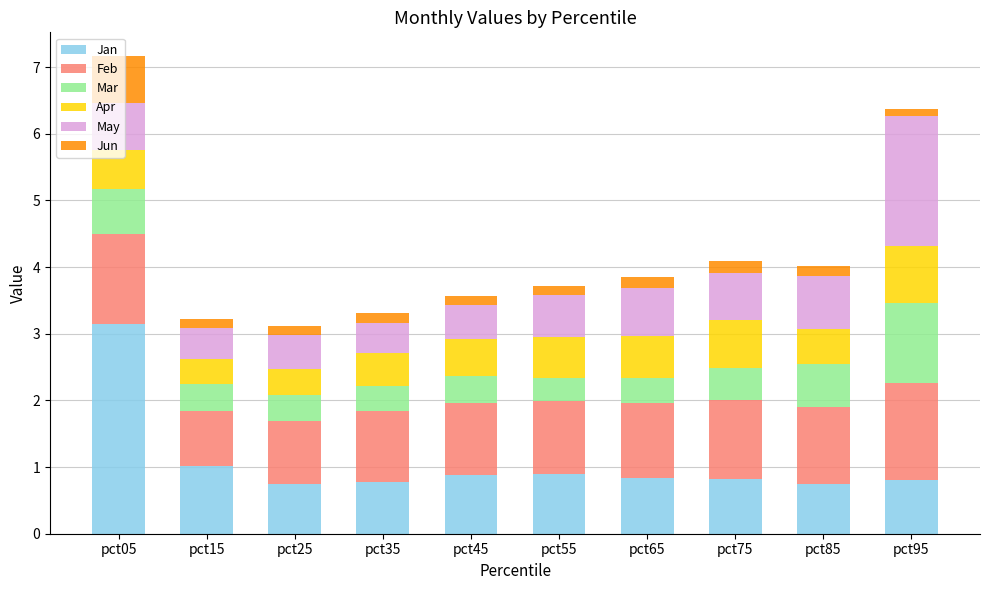

What is the difference between the maximum and minimum values in the Jan series?

2.4